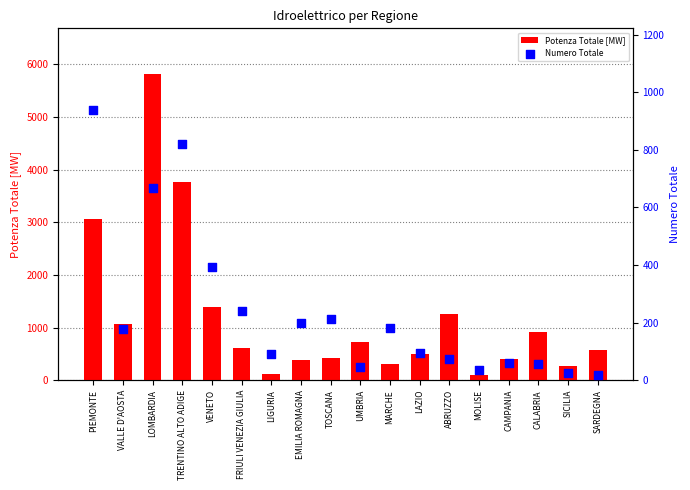

Which series contains the highest Y value?

Potenza Totale [MW]